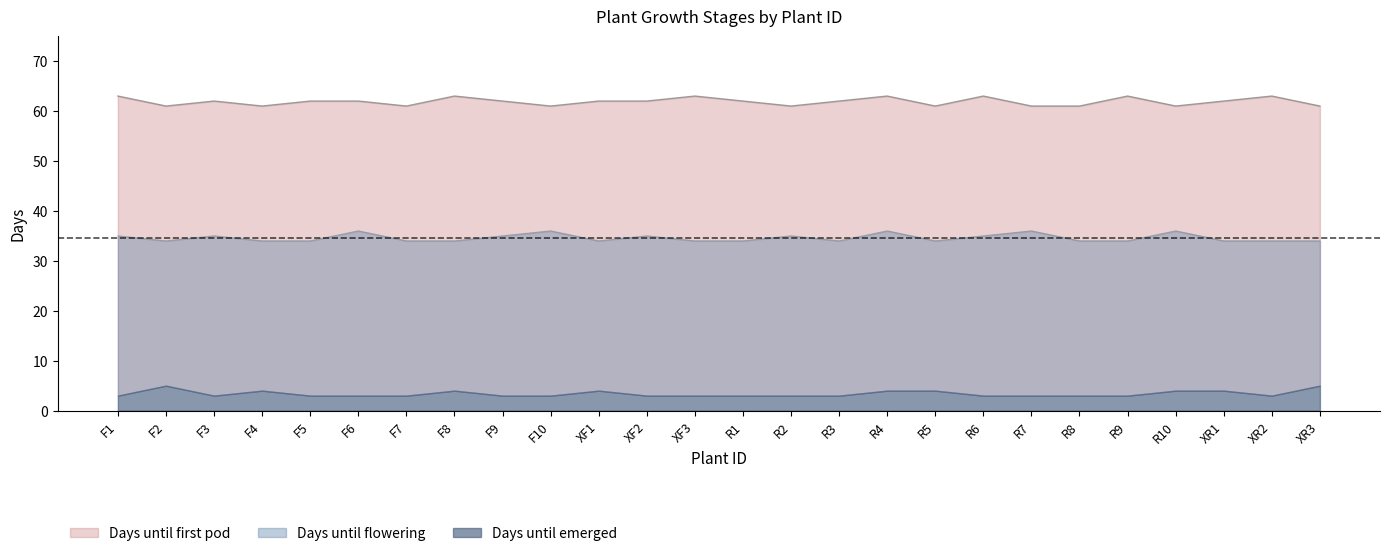

How many Days until first pod values are between 61 and 63?

26